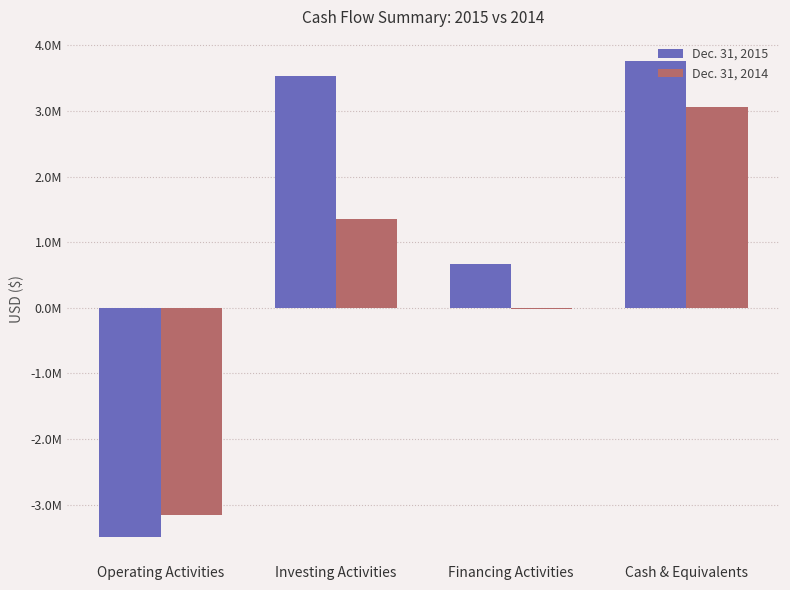

Count the Dec. 31, 2014 values in the range -24116 to 3061841.

3